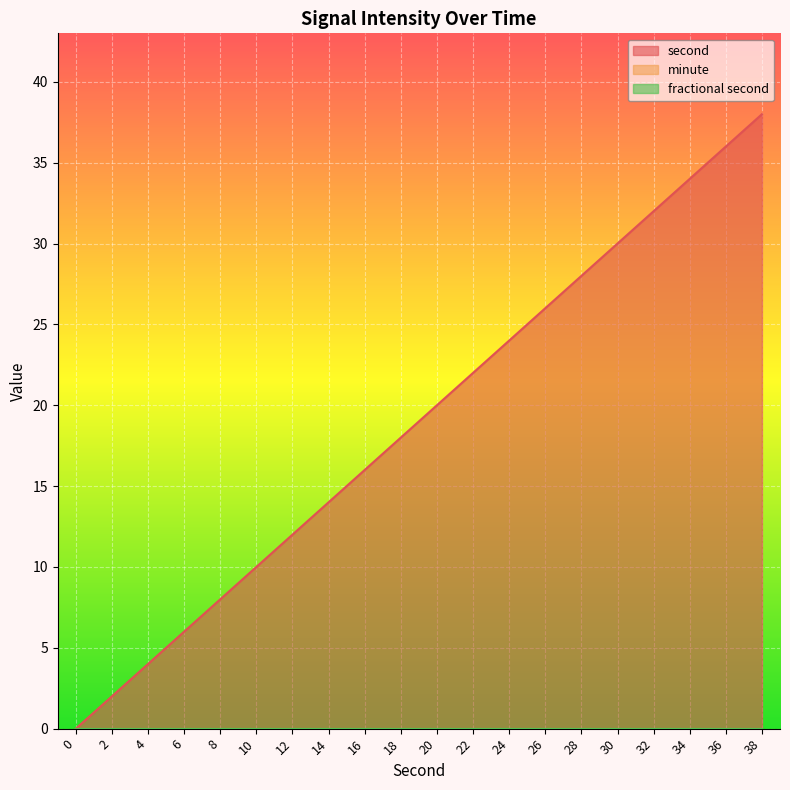

True or false: fractional second has more than 1 points higher than both neighbors.

False